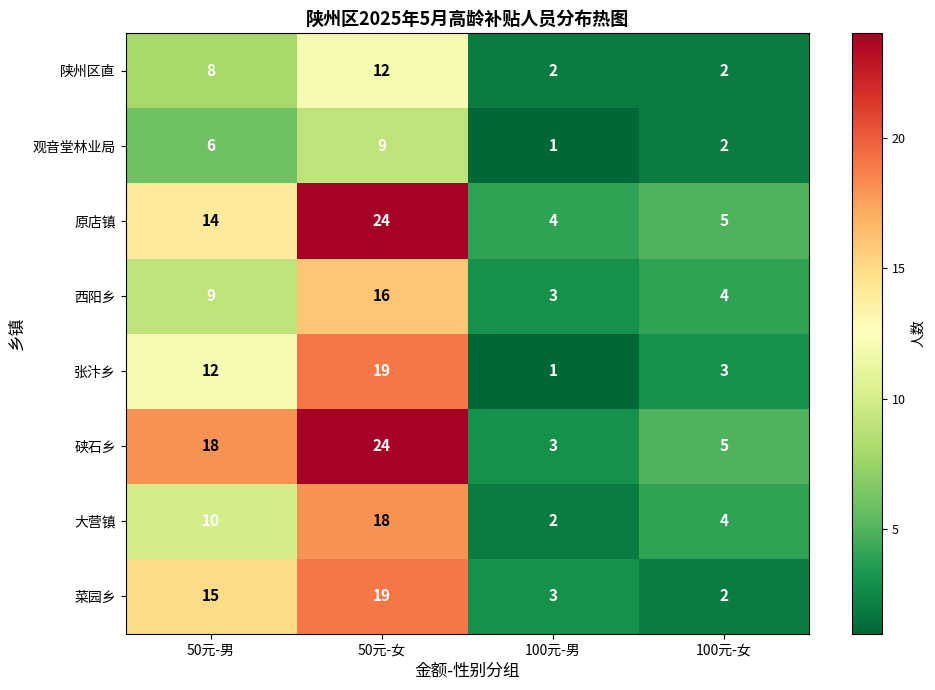

What is the smallest value displayed?

1